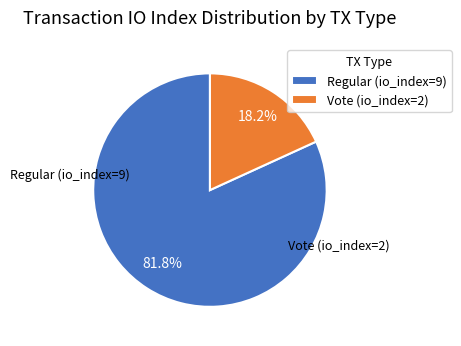

What percentage is the Regular (io_index=9) slice, to the nearest percent?

82%